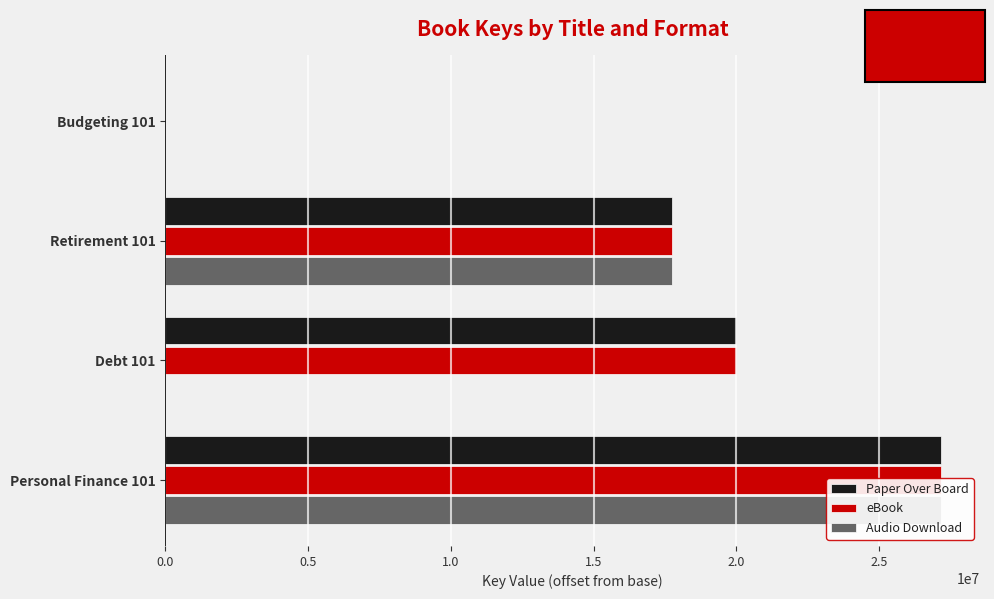

How many values in the eBook series are below 19999149?

2